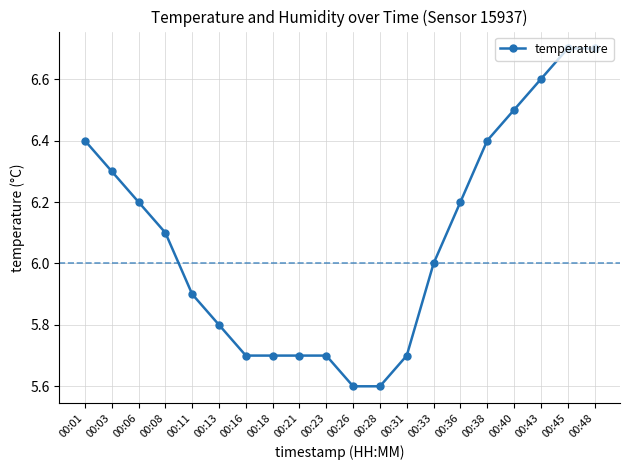

The chart shows a value of 9.6 at 00:21. True or false?

False